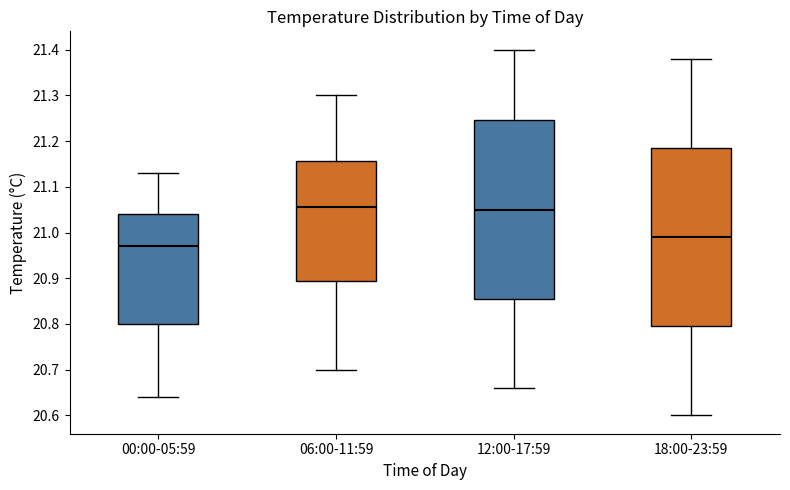

Where does the lower whisker of the box for 00:00-05:59 end on the y-axis? The values are not printed on the chart, so give them approximately, as read against the axis.

20.64